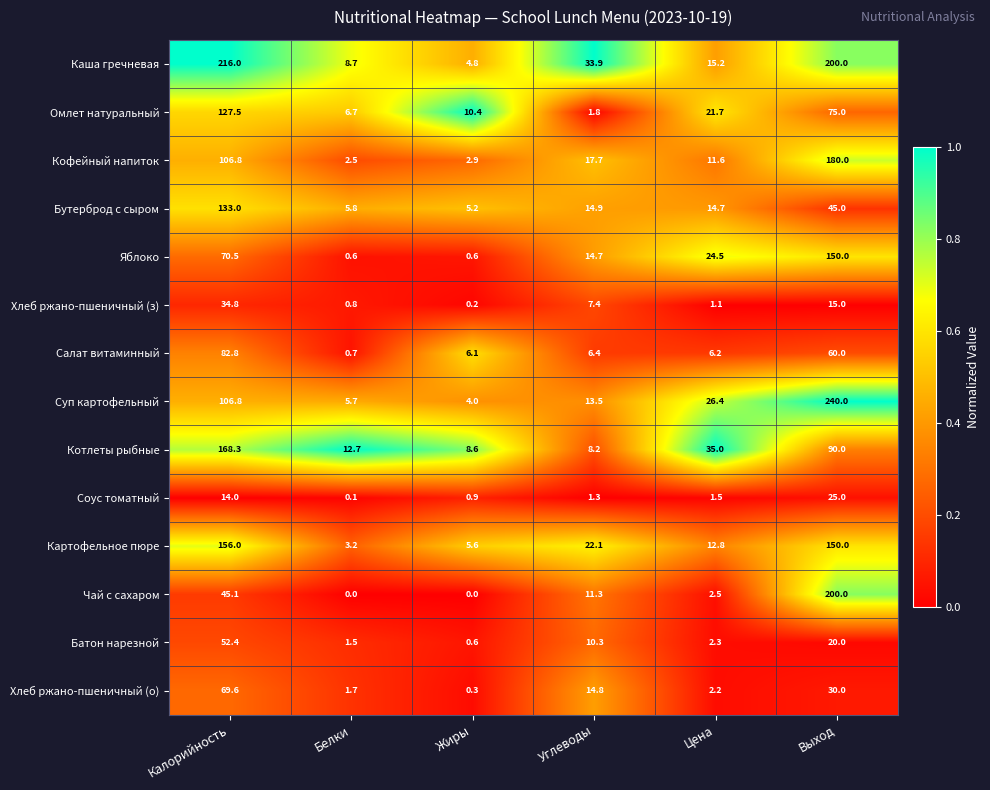

What is the maximum value shown in the chart?

240.0